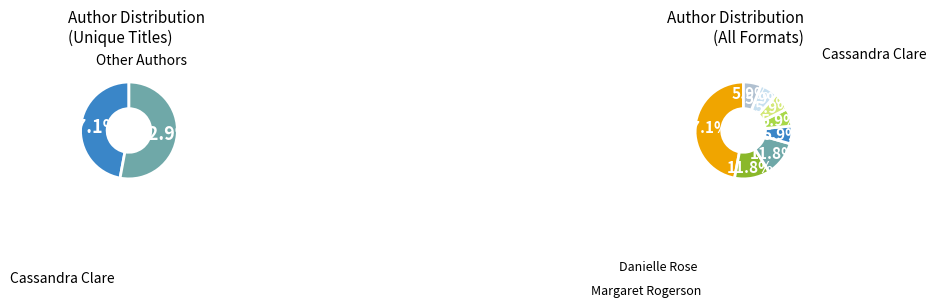

How many slices are in this pie chart?

8